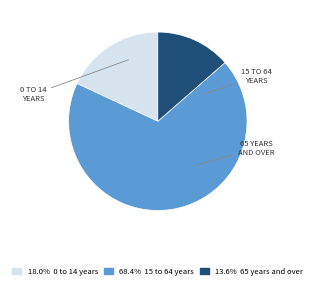

Does any single category account for the majority?

Yes